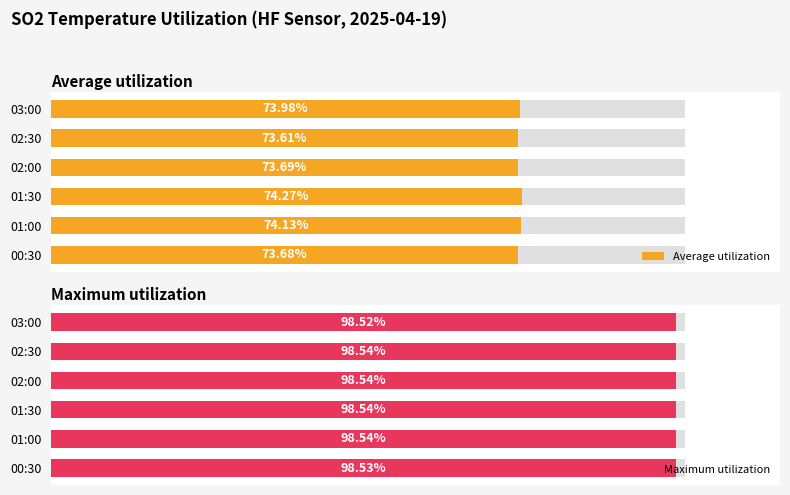

Which series has the widest spread of values?

Average utilization